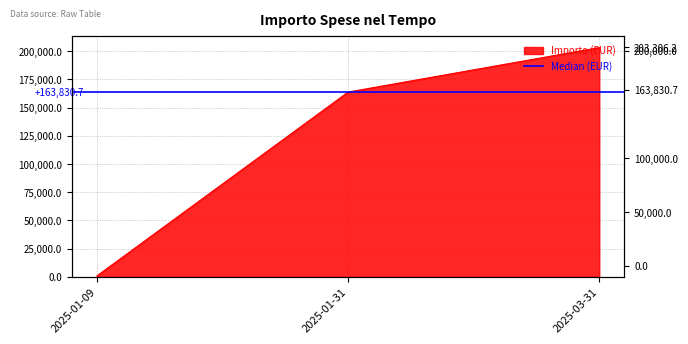

Count the number of values greater than 163830.

2